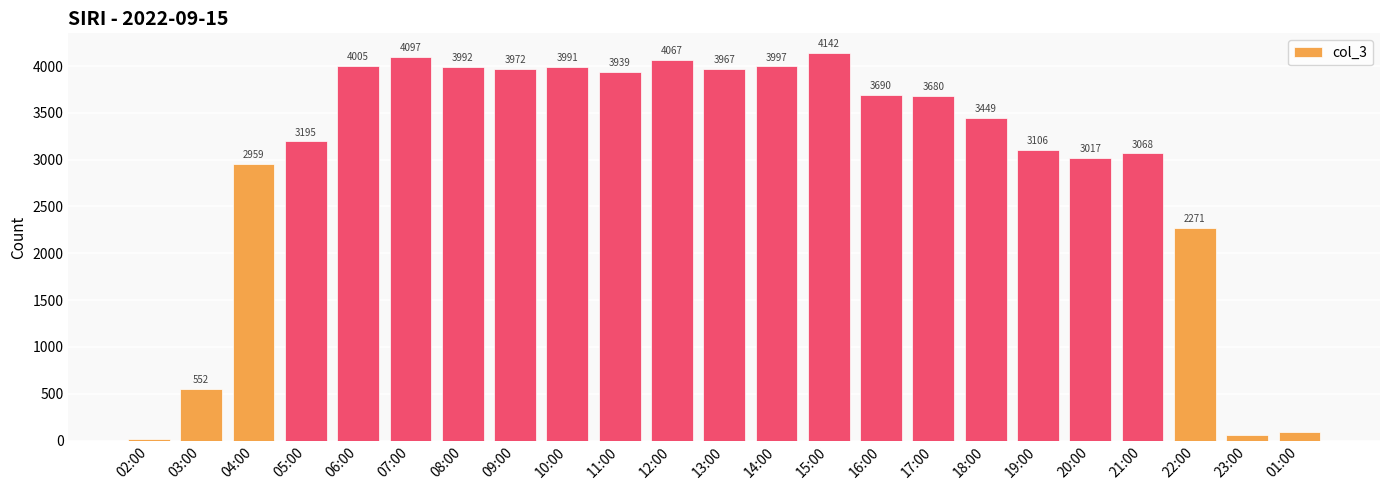

Rank the categories by value from lowest to highest.

02:00, 23:00, 01:00, 03:00, 22:00, 04:00, 20:00, 21:00, 19:00, 05:00, 18:00, 17:00, 16:00, 11:00, 13:00, 09:00, 10:00, 08:00, 14:00, 06:00, 12:00, 07:00, 15:00